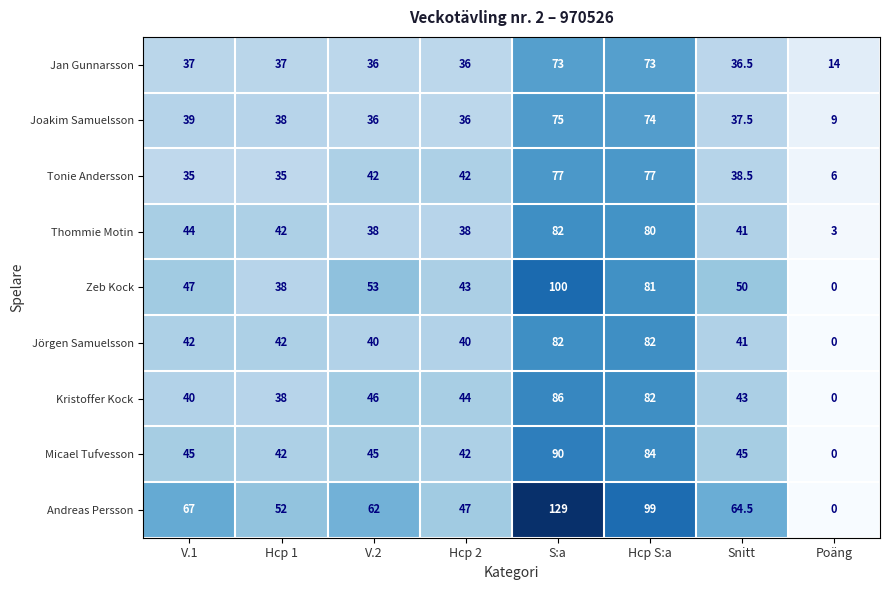

Which category has the lowest value in the Thommie Motin series?

Poäng